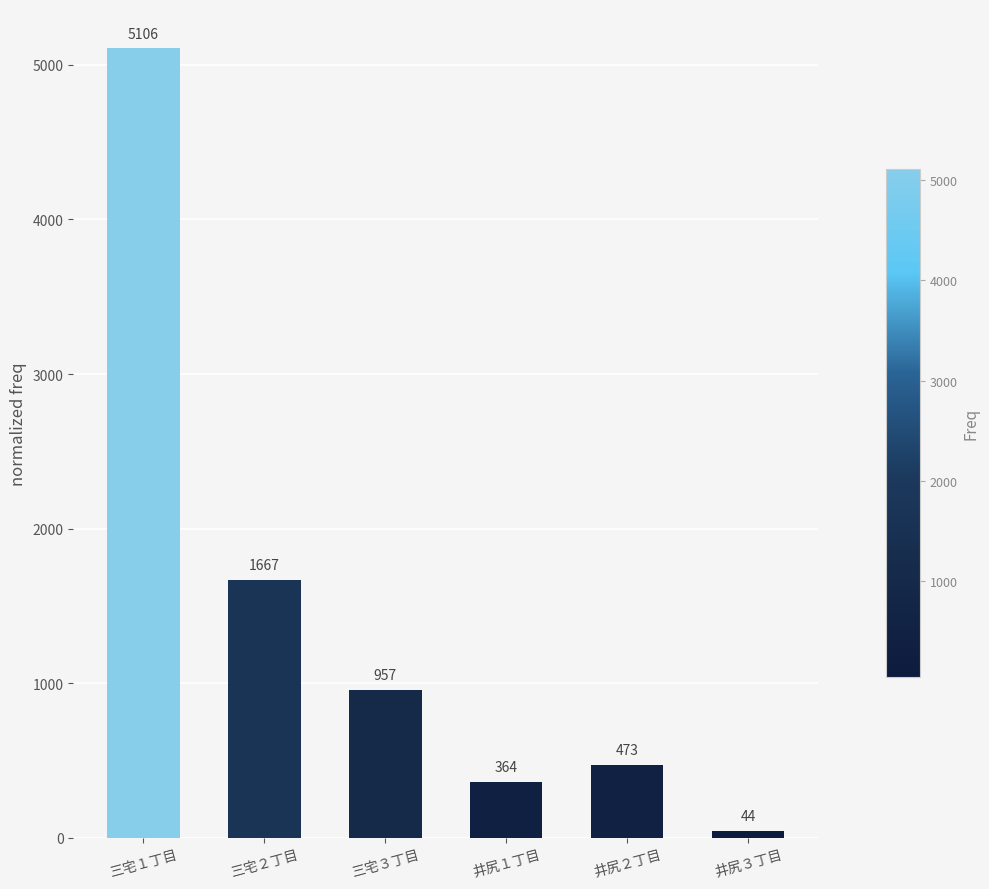

What is the change in value from 三宅１丁目 to 井尻１丁目?

-4742